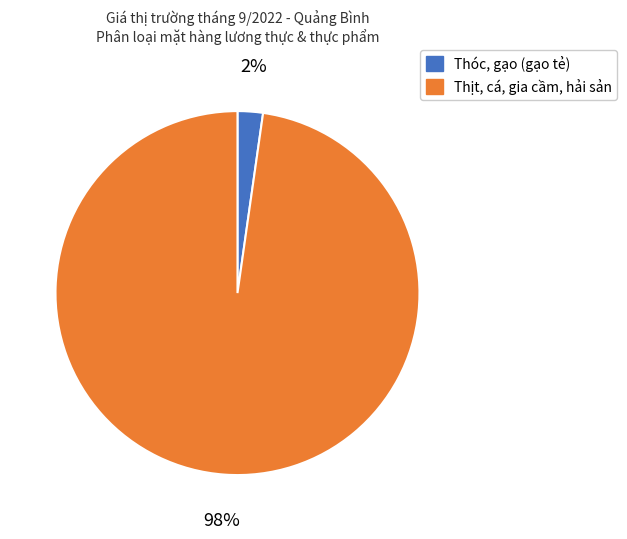

To the nearest percent, what is the combined percentage of Thịt, cá, gia cầm, hải sản and Thóc, gạo (gạo tẻ)?

100%